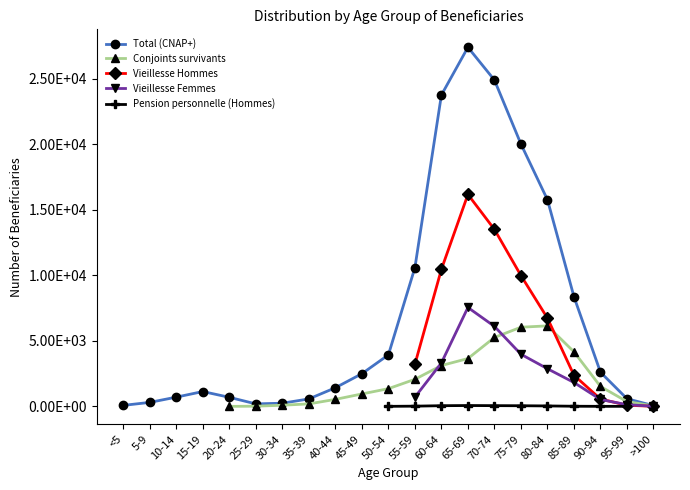

Between 5-9 and 30-34, which series saw the biggest shift?

Conjoints survivants